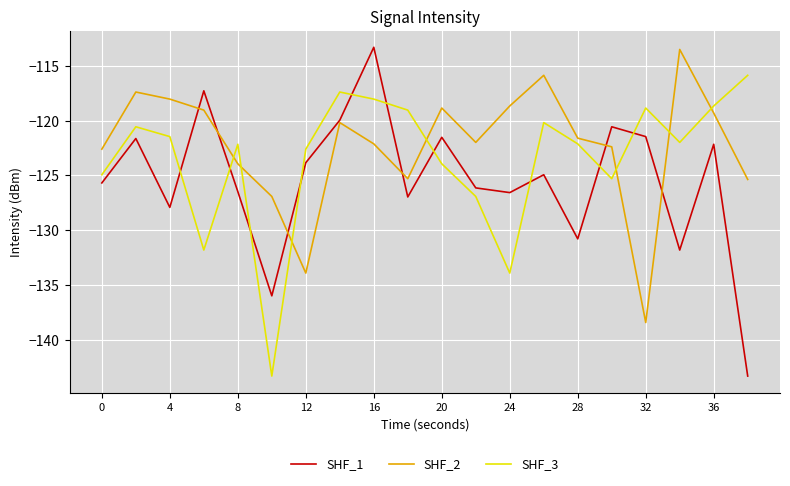

Rank the series by their average value, from highest to lowest.

SHF_2, SHF_3, SHF_1